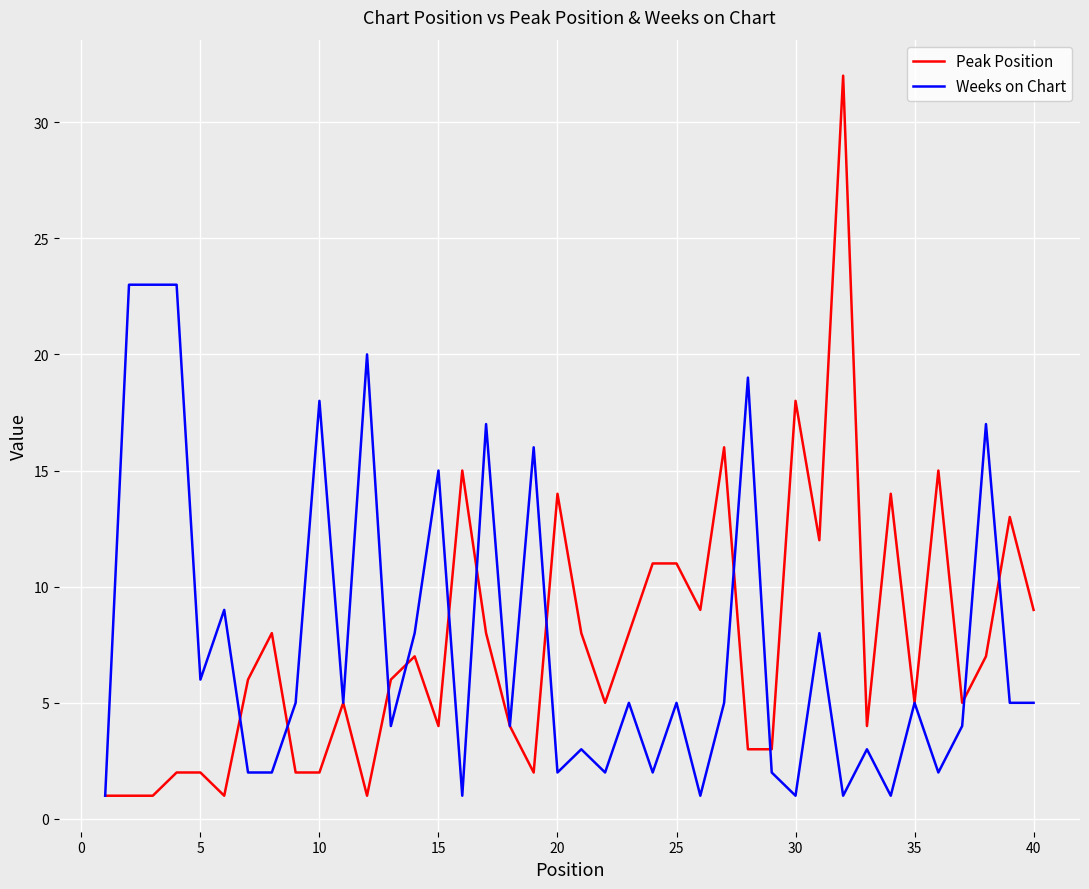

What is the maximum value shown in the chart?

32